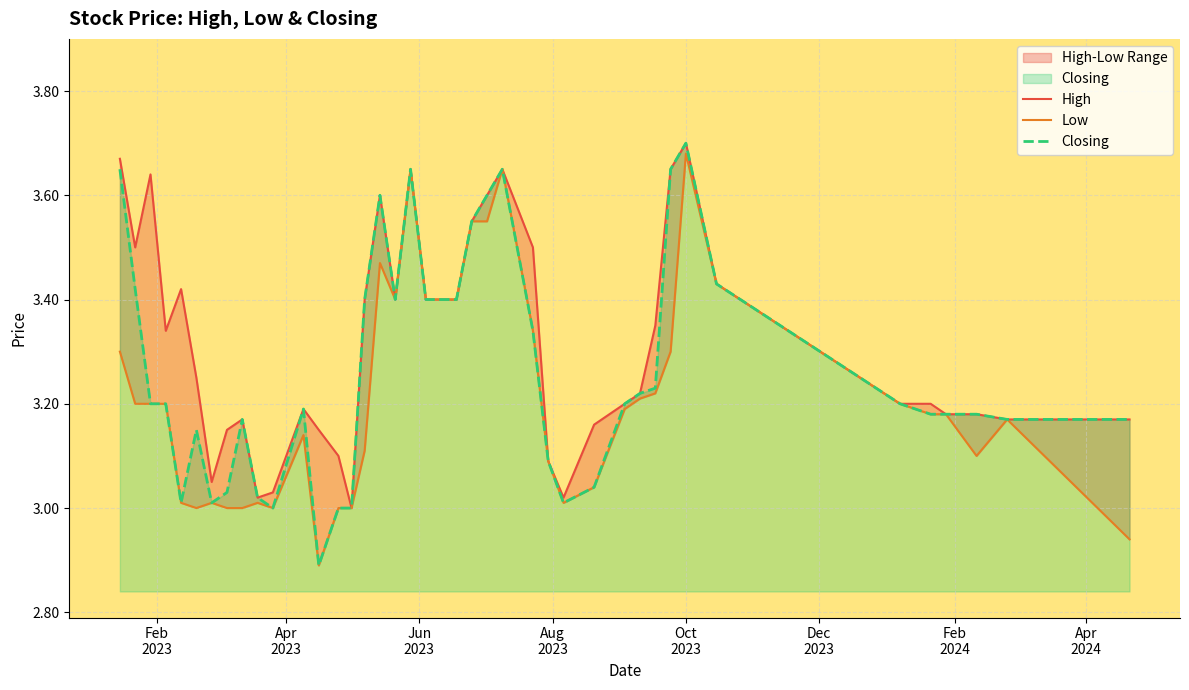

How many values in the Closing series are below 3?

1